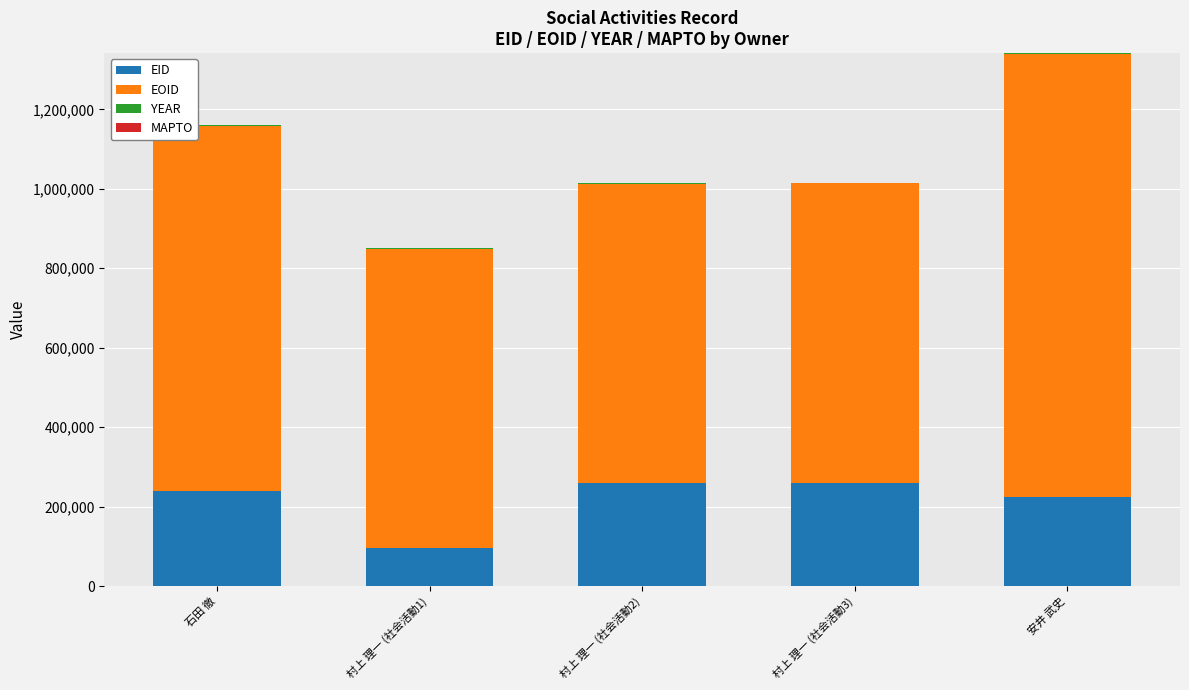

At which category is the sum across all series the highest?

安井 武史